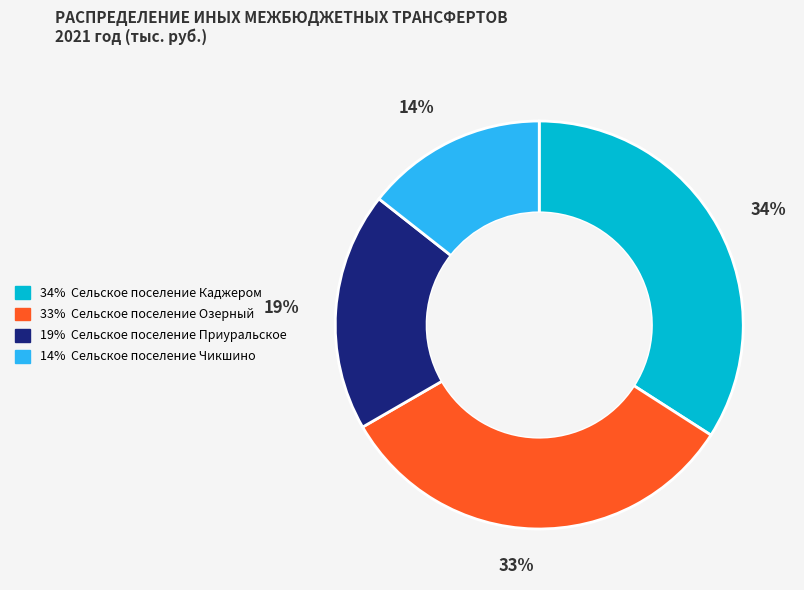

Does any single category account for the majority?

No